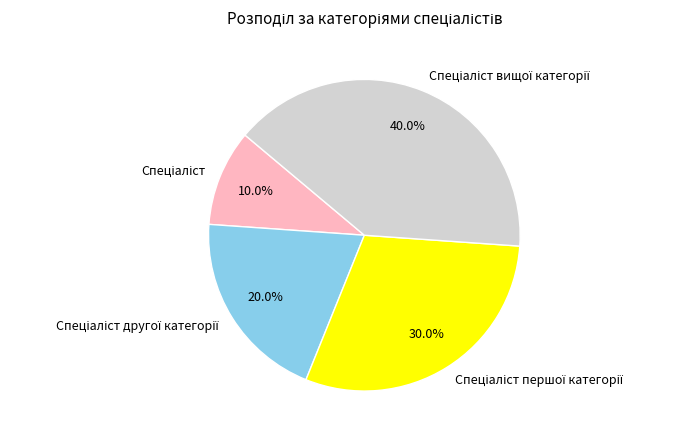

Is there a majority slice in this chart?

No